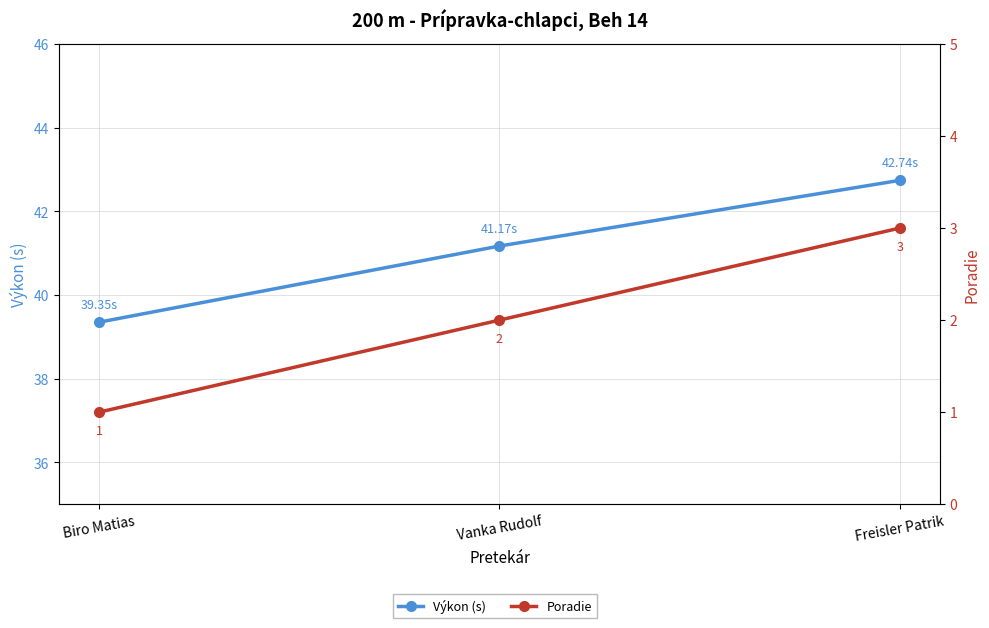

Rank the series at Biro Matias from highest to lowest value.

Výkon (s), Poradie